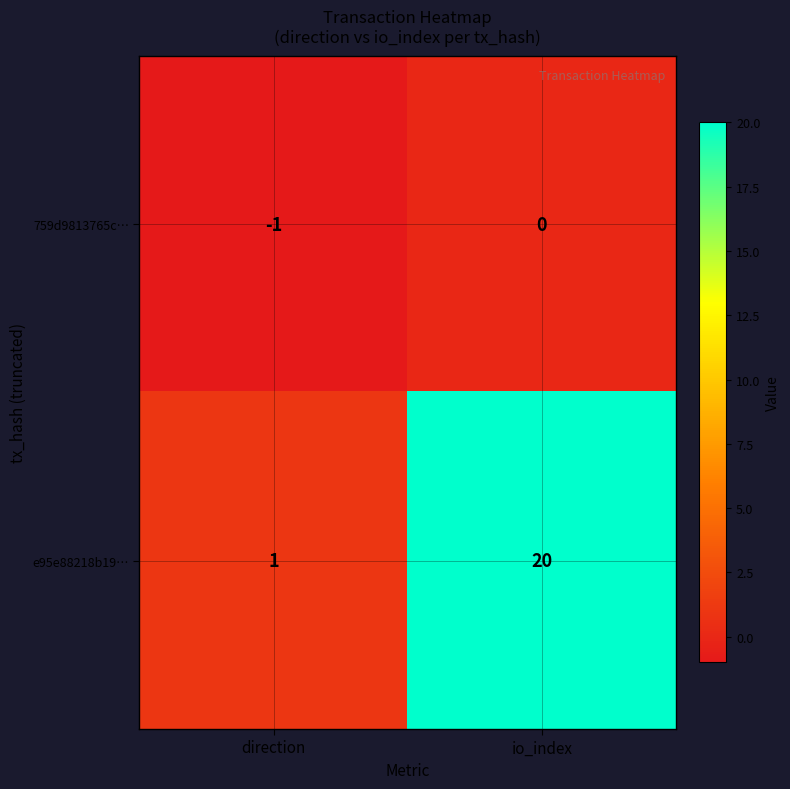

At which category does the chart reach its peak across all series?

io_index